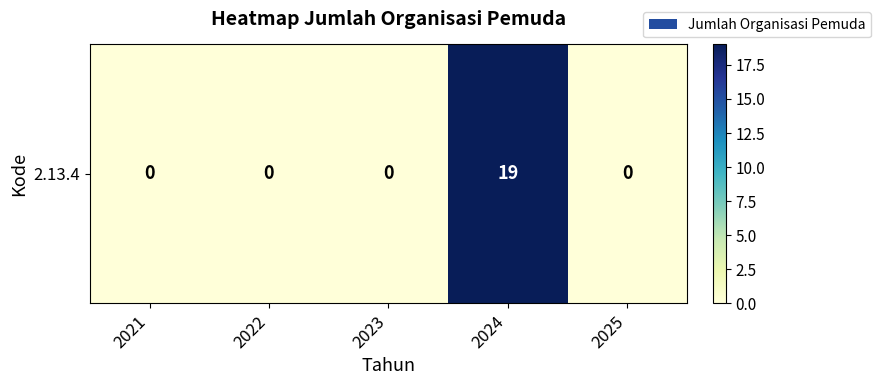

The value at 2021 is 0. True or false?

True